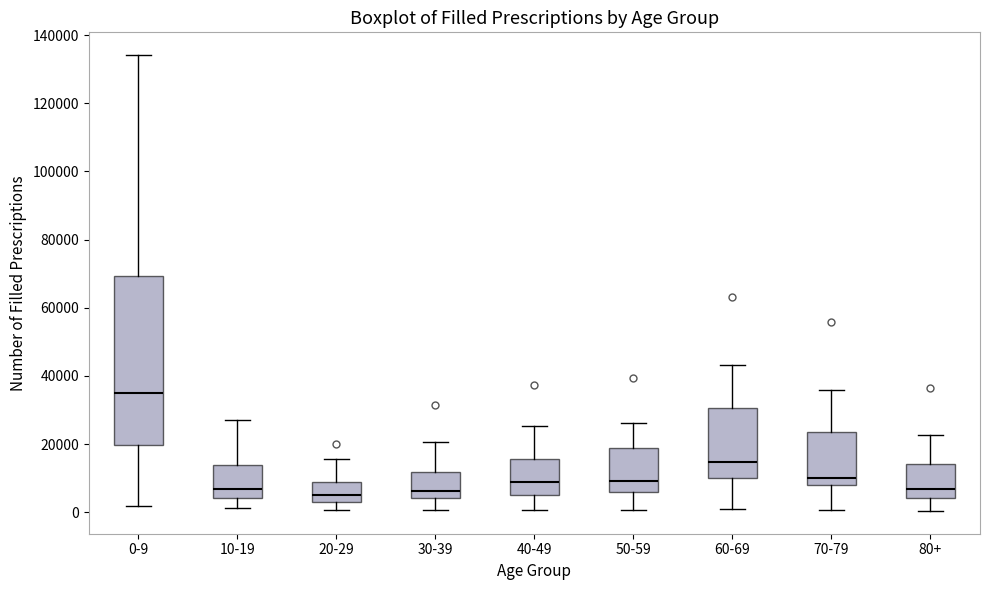

Which box is the tallest, from its lower edge to its upper edge?

0-9